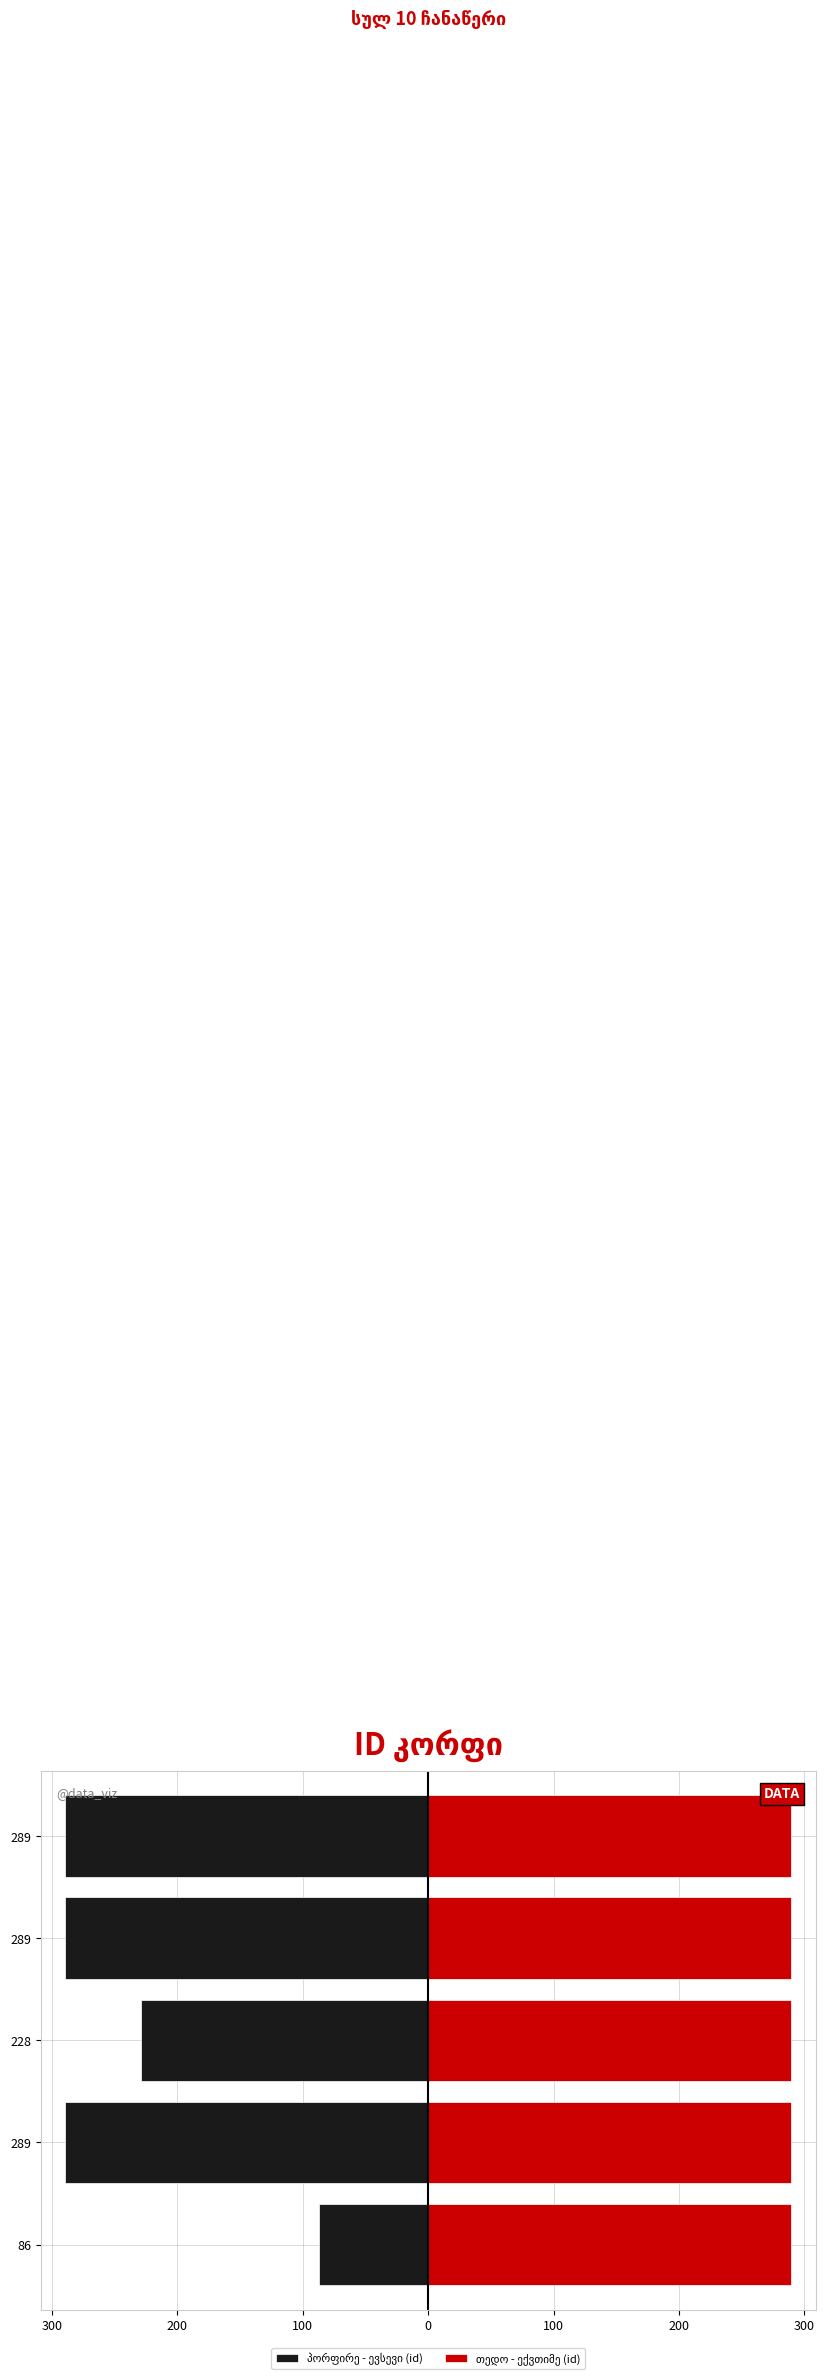

How many groups of bars are there?

5